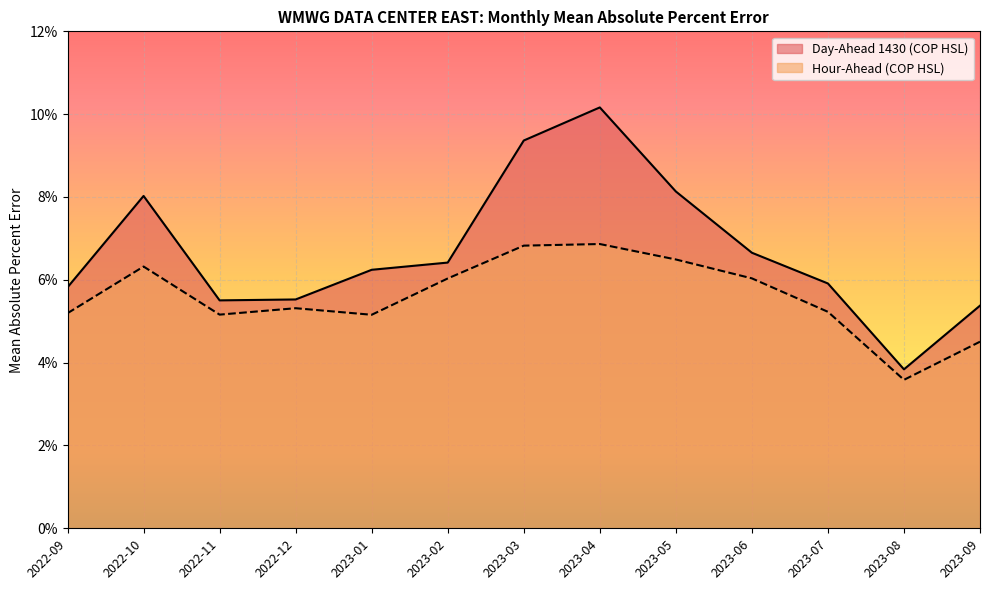

In Day-Ahead 1430 (COP HSL), how many points are lower than both neighbors (excluding endpoints)?

2